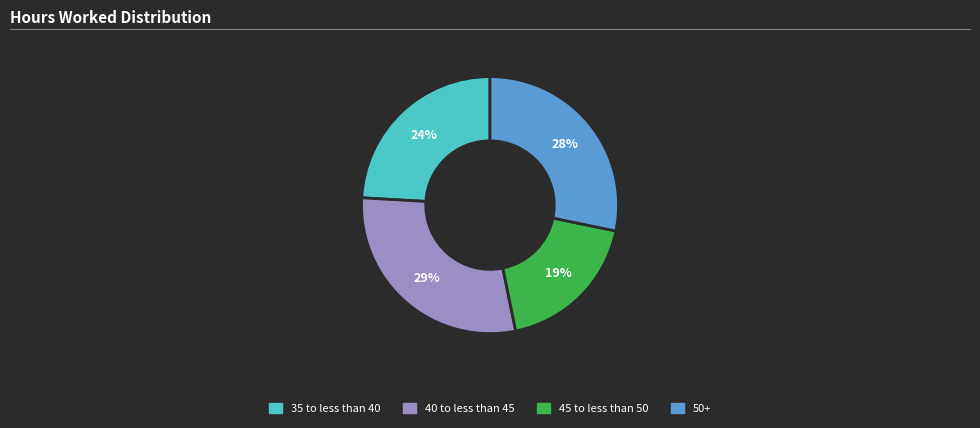

How many segments does this pie chart have?

4